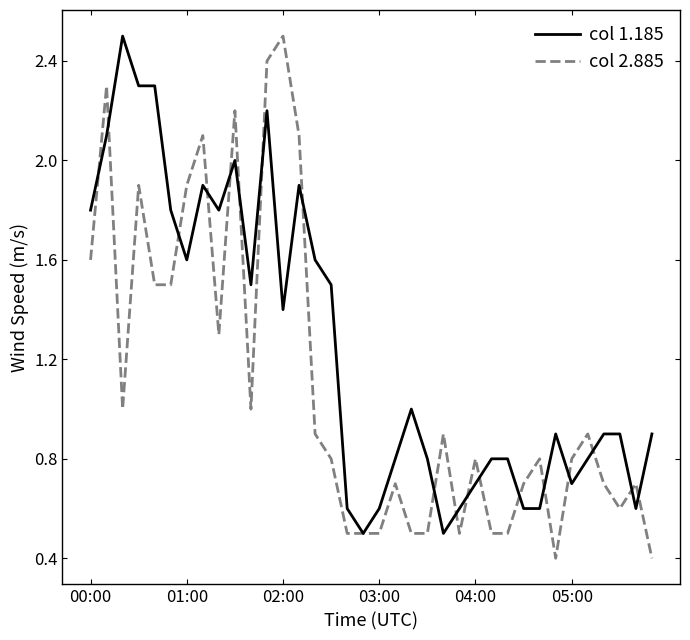

Which series has the largest range (max minus min)?

col 2.885